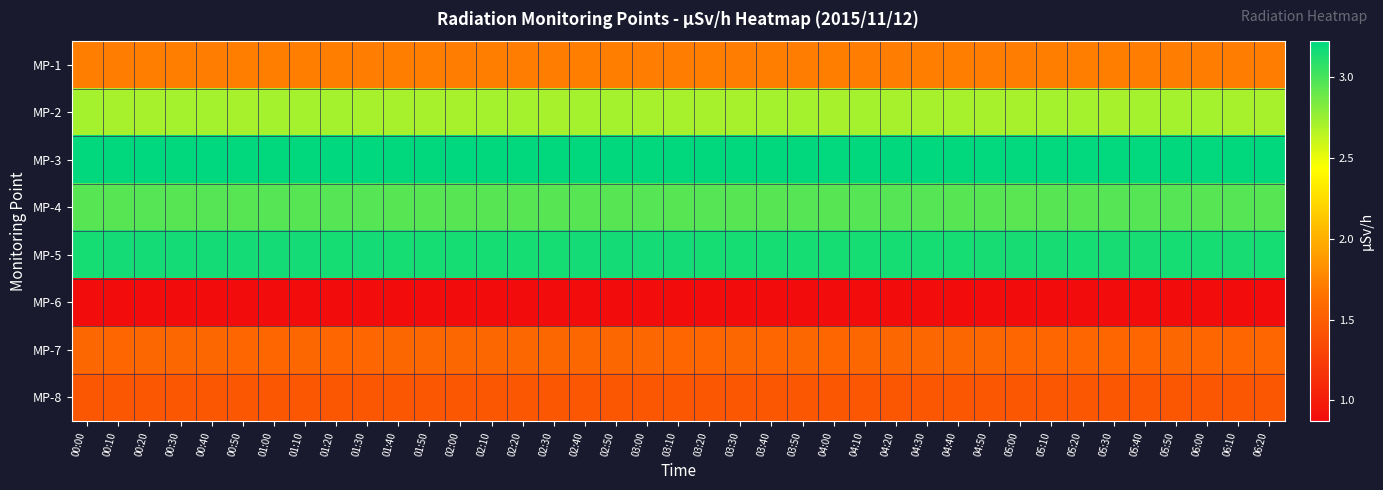

Between 02:30 and 01:40, which is larger?

01:40